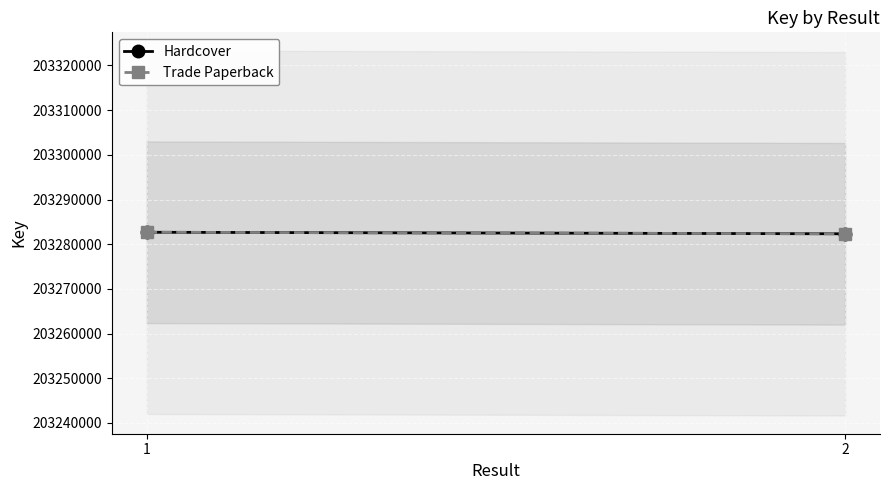

Reading left to right, list all the values displayed in this chart.

Hardcover: 1=203282679	2=203282339
Trade Paperback: 1=203282679	2=203282339